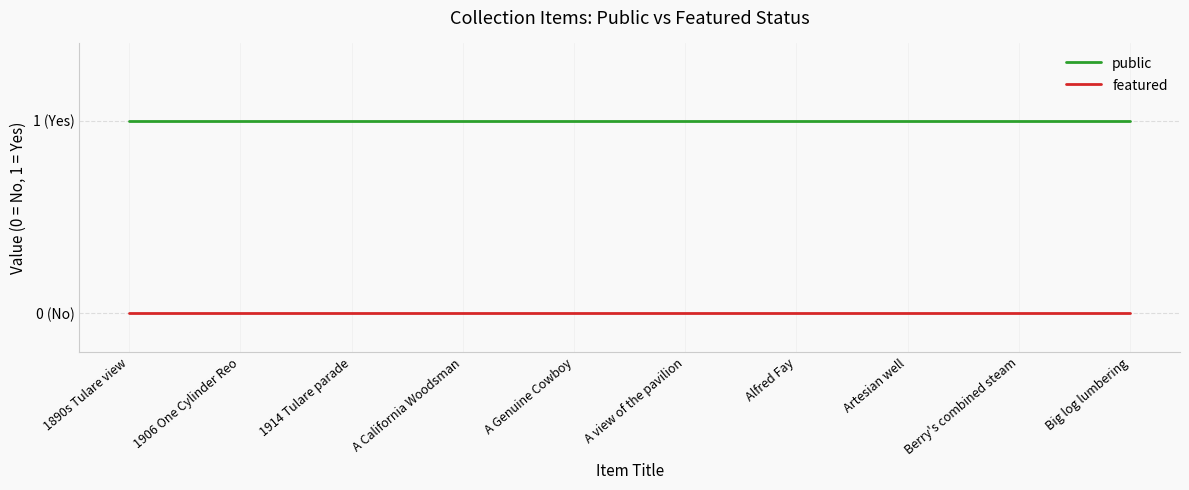

What are all the series names shown in the legend?

public, featured